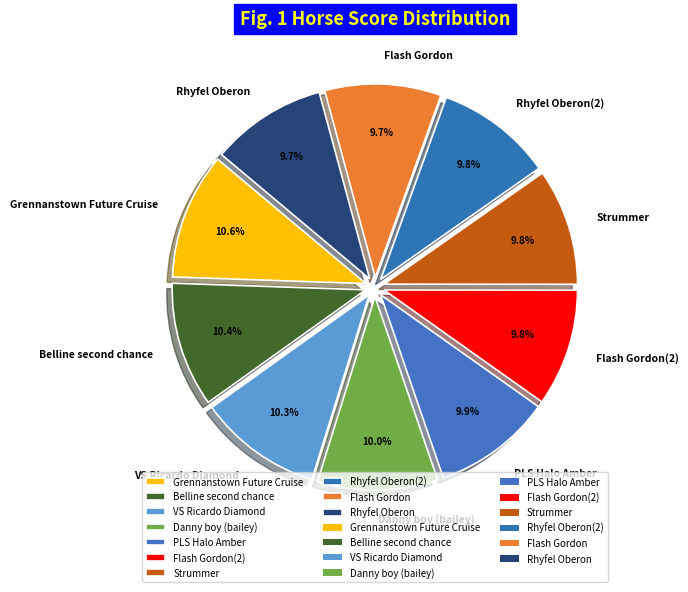

What percentage is NOT represented by Flash Gordon?

90.3%